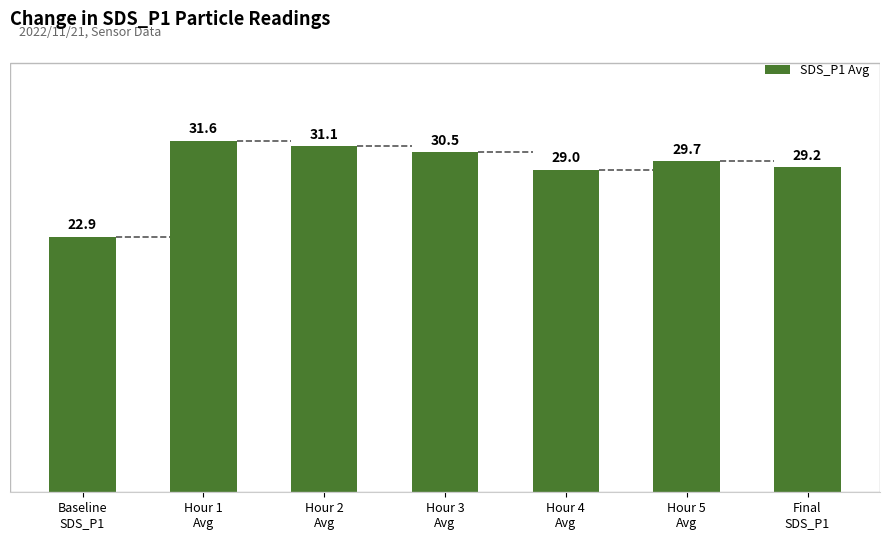

How many bars are there in total?

7